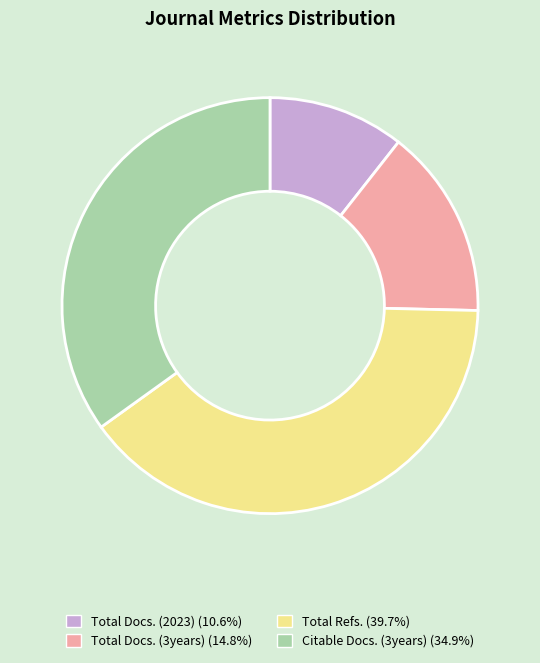

Combined, do Total Docs. (3years) (14.8%) and Total Docs. (2023) (10.6%) account for over 50%?

No